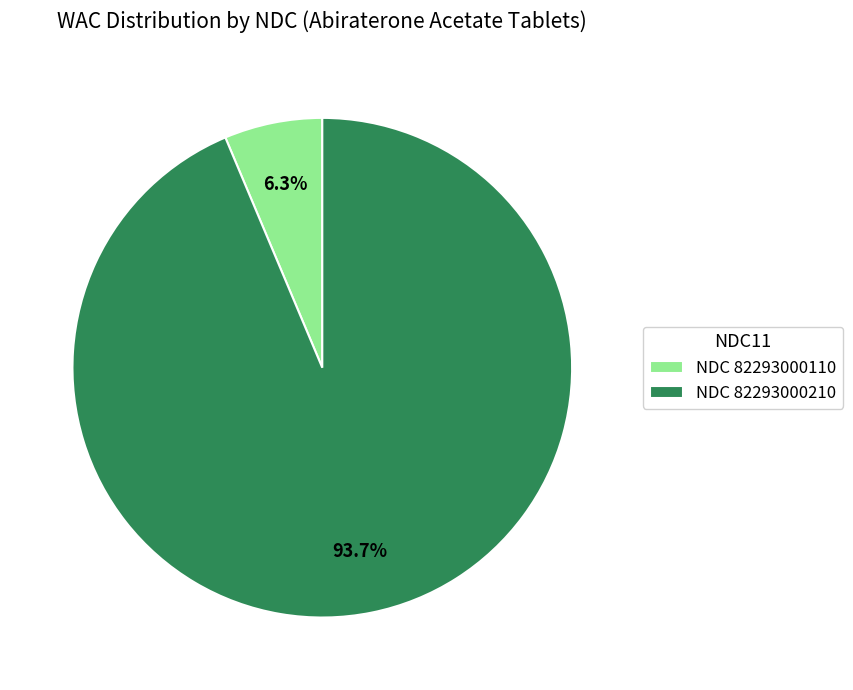

Which has a higher value, NDC 82293000110 or NDC 82293000210?

NDC 82293000210